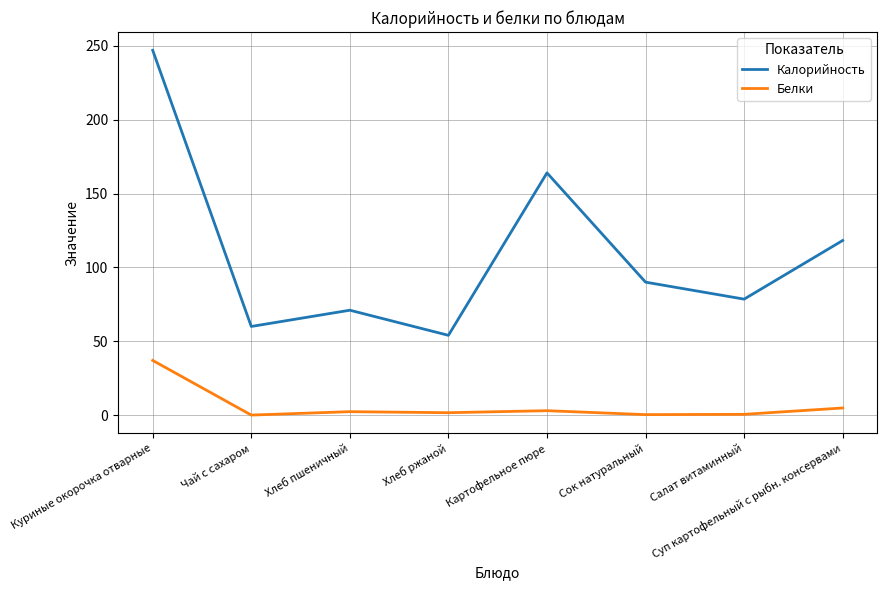

True or false: Калорийность and Белки intersect in this chart.

False